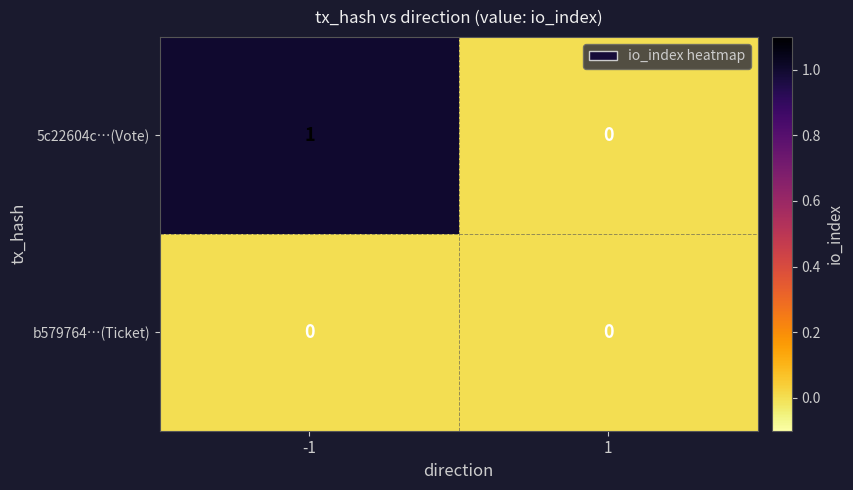

Reading right to left, extract all data points from this chart.

5c22604c…(Vote): 1=0	-1=1
b579764…(Ticket): 1=0	-1=0